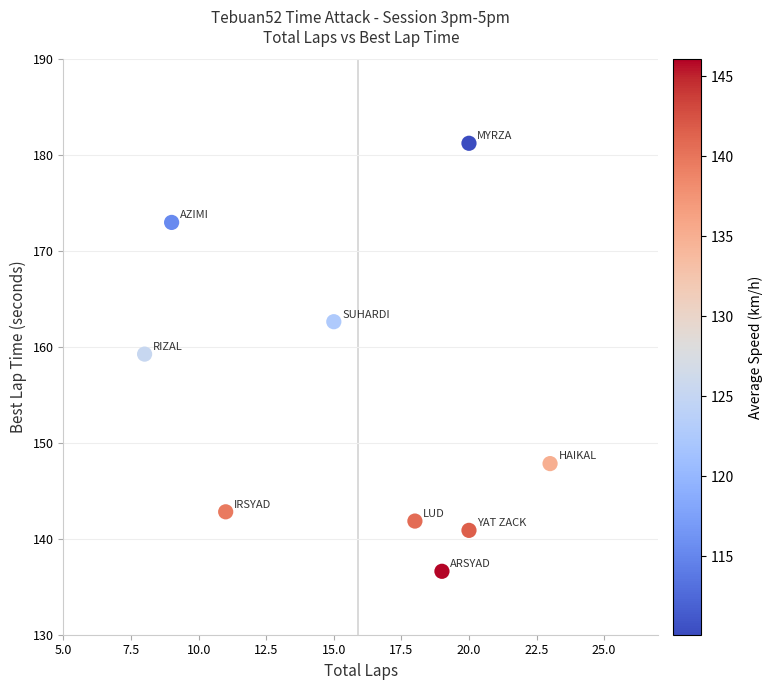

What Y value in the scatter plot is closest to 158?

159.3